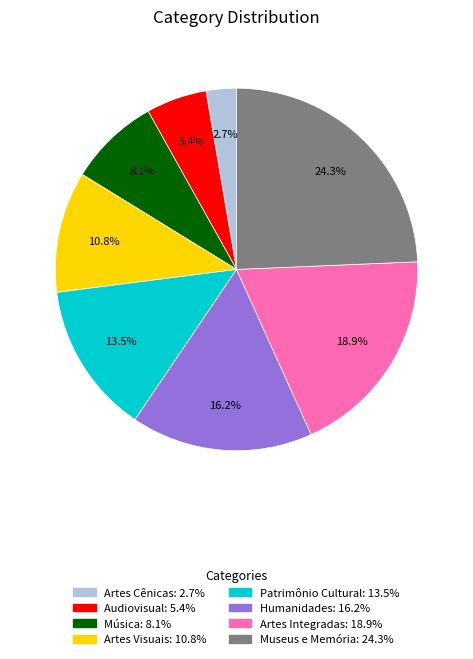

Is the sum of Audiovisual and Artes Integradas greater than half?

No